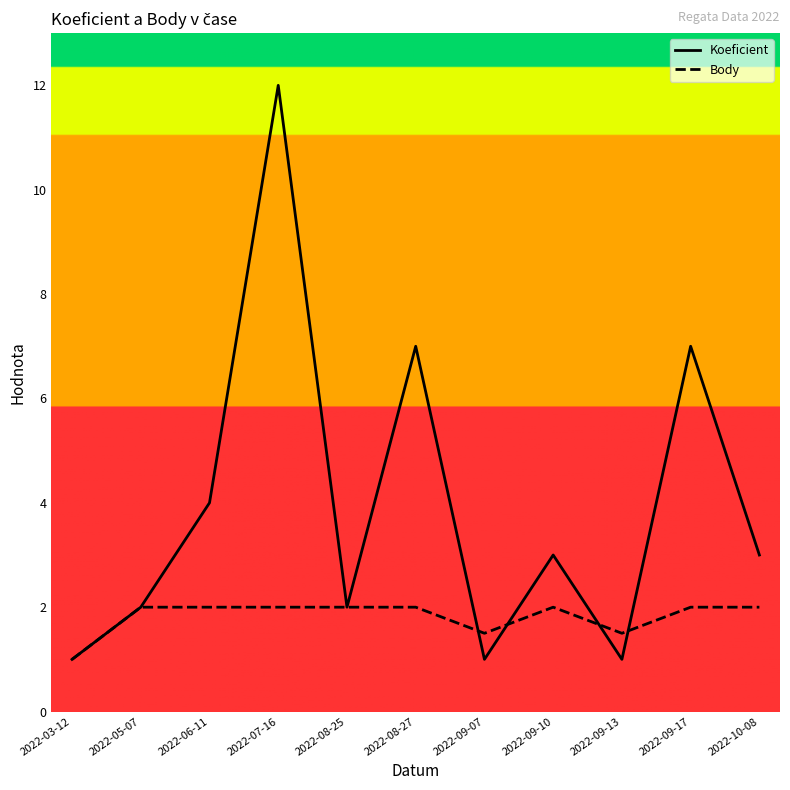

At which label does Koeficient reach its peak?

2022-07-16